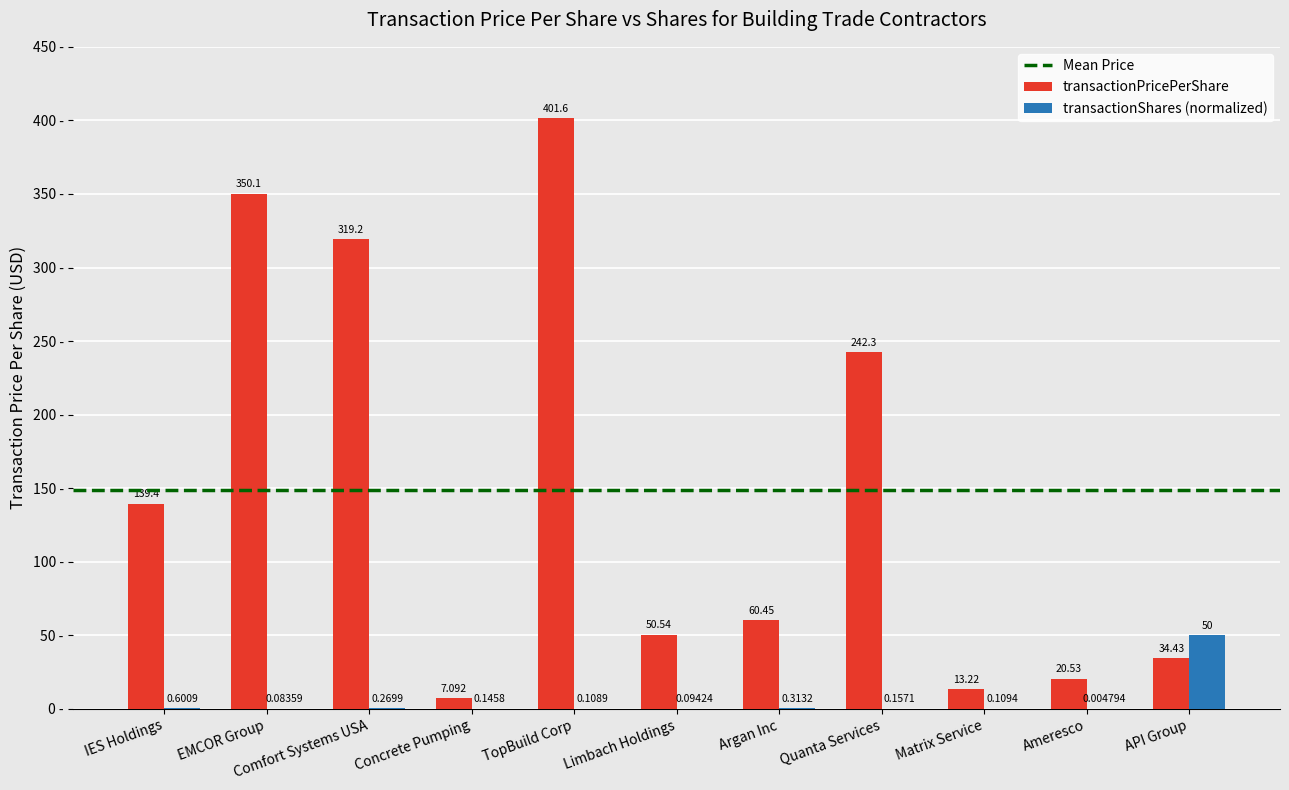

At which category is the sum across all series the highest?

TopBuild Corp